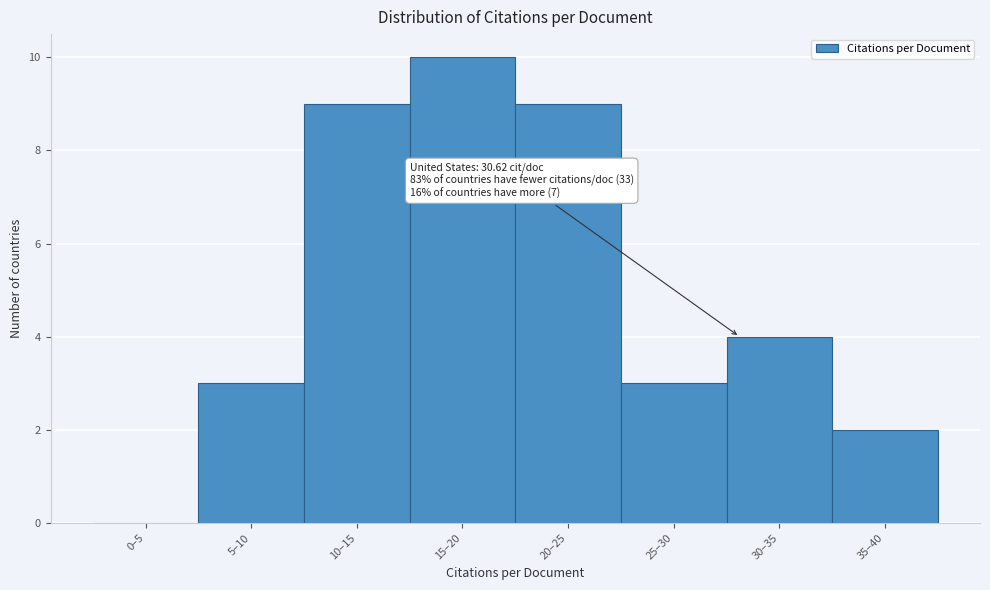

Reading right to left, transcribe all the data shown in this chart.

35–40=2	30–35=4	25–30=3	20–25=9	15–20=10	10–15=9	5–10=3	0–5=0